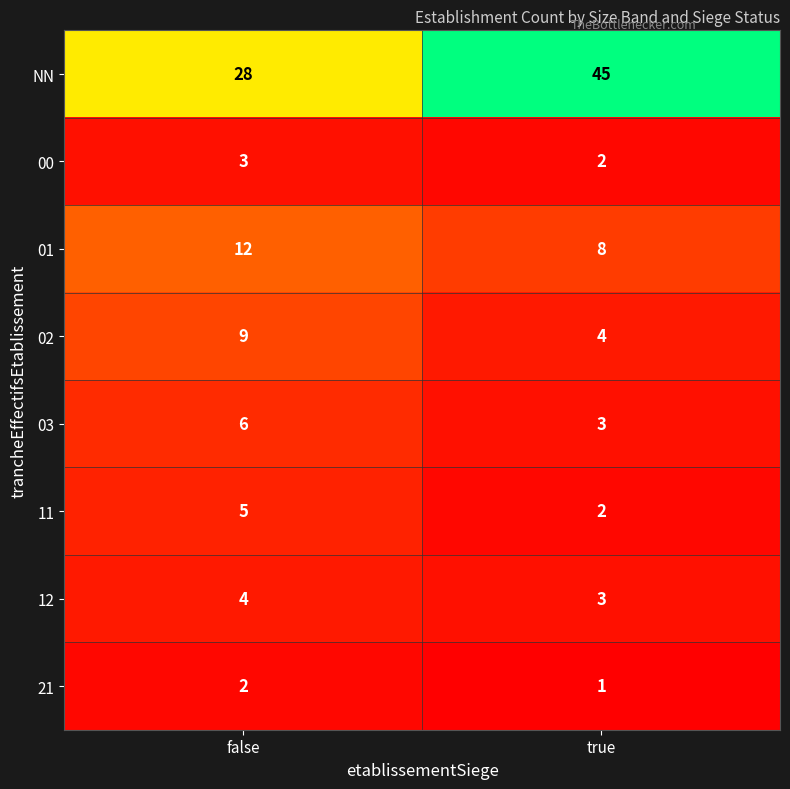

What is the greatest value displayed?

45